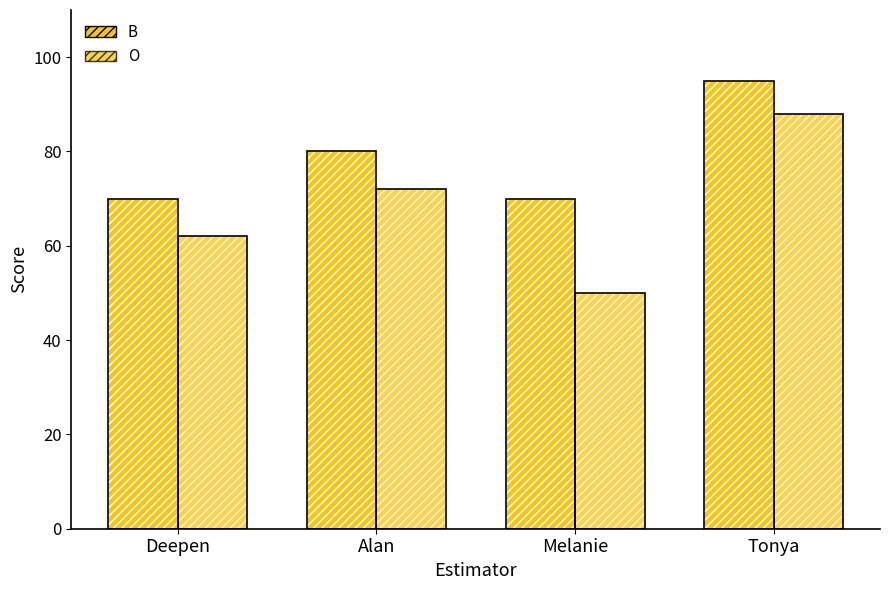

What is the label of the 3rd bar from the right?

Alan